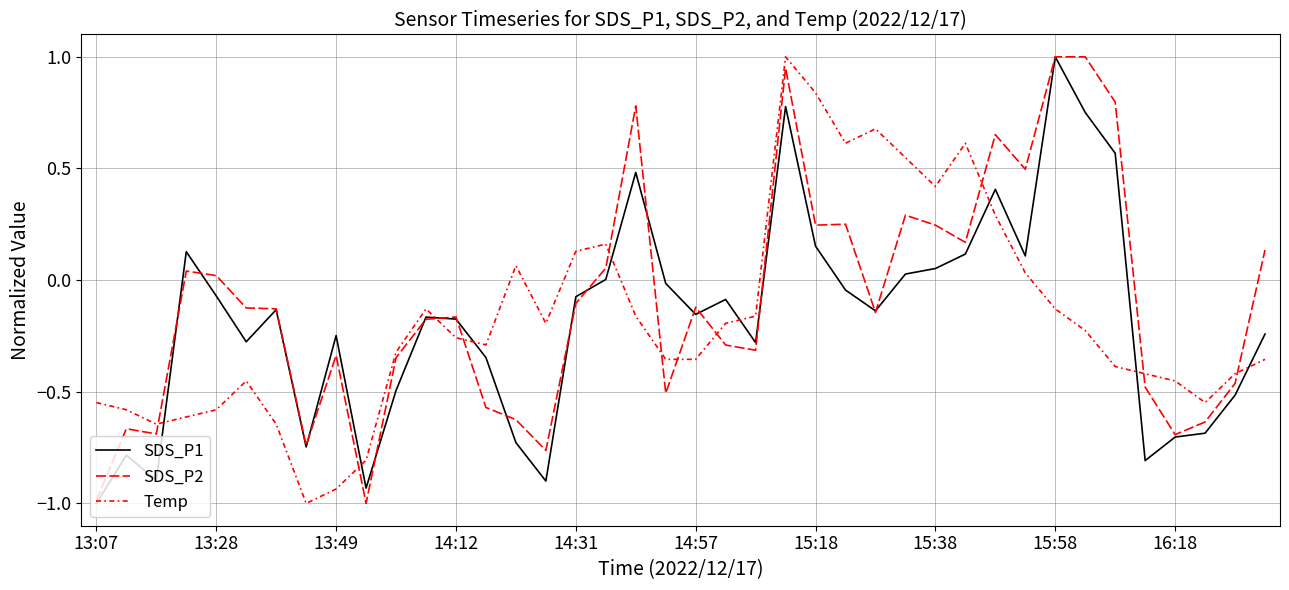

Which series has the widest spread of values?

SDS_P1